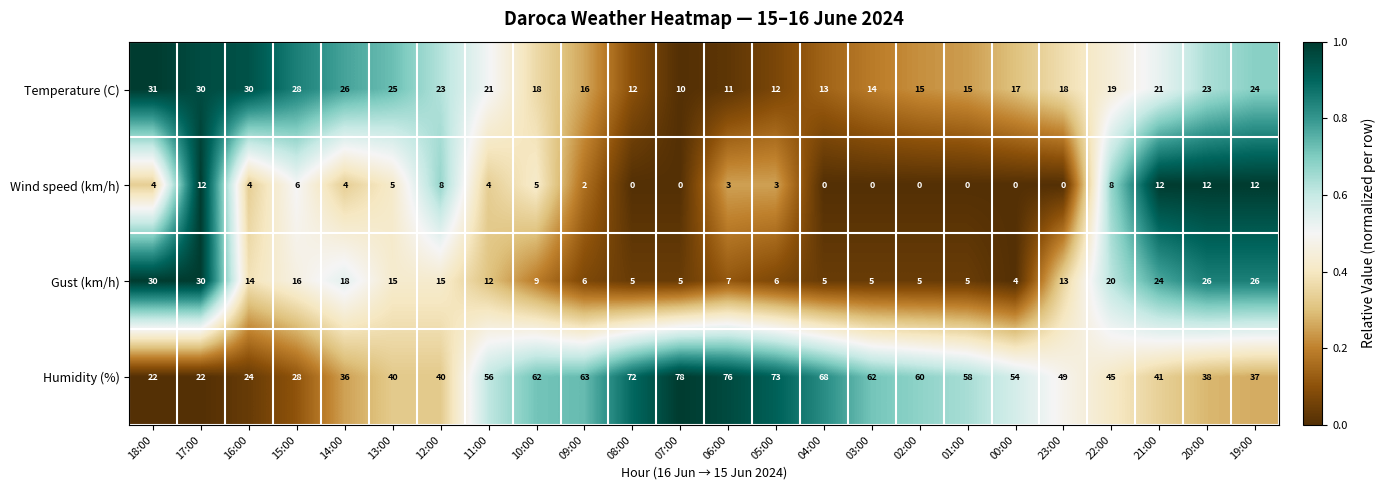

At how many categories does at least one series exceed 0?

24